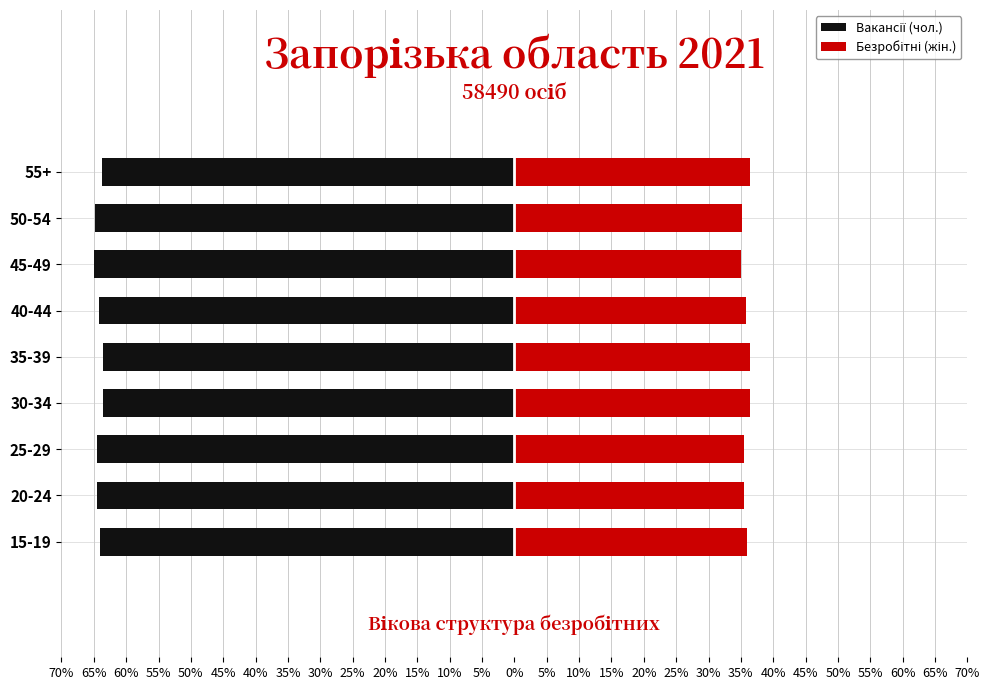

Reading left to right, list all the values displayed in this chart.

Вакансії (чол.): -64.0	-64.5	-64.5	-63.6	-63.6	-64.2	-64.9	-64.8	-63.7
Безробітні (жін.): 36.0	35.5	35.5	36.4	36.4	35.8	35.1	35.2	36.3